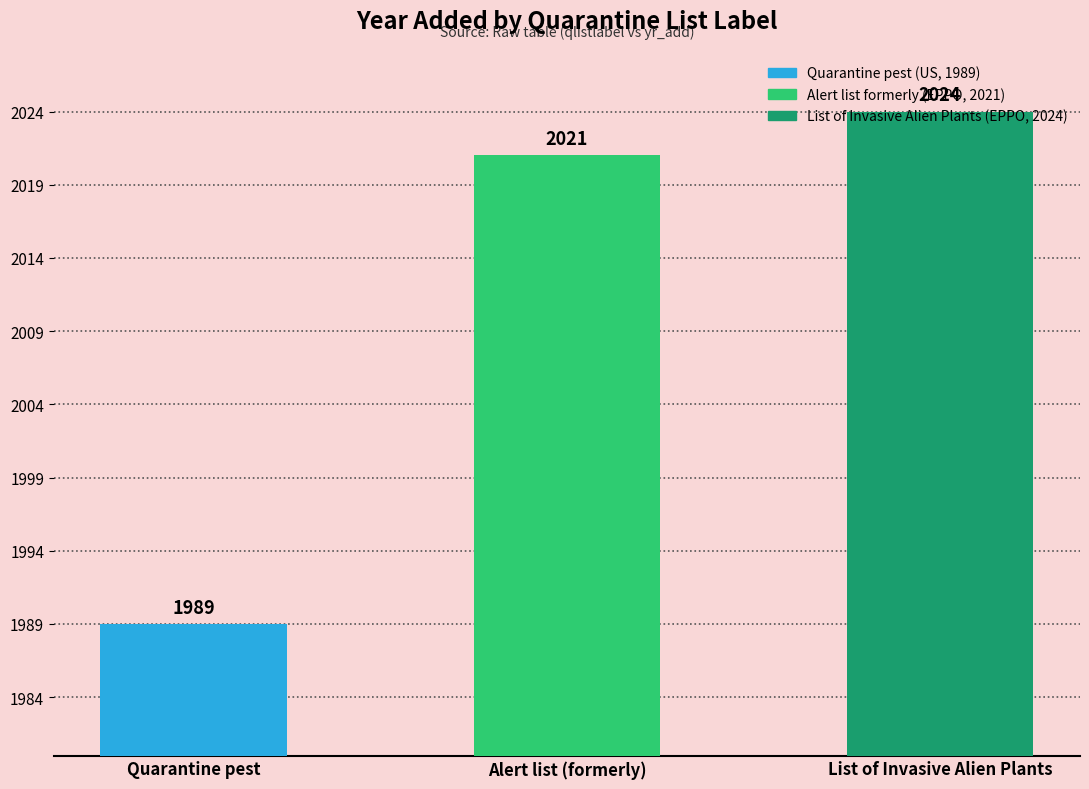

Rank the categories by value from lowest to highest.

Quarantine pest, Alert list (formerly), List of Invasive Alien Plants